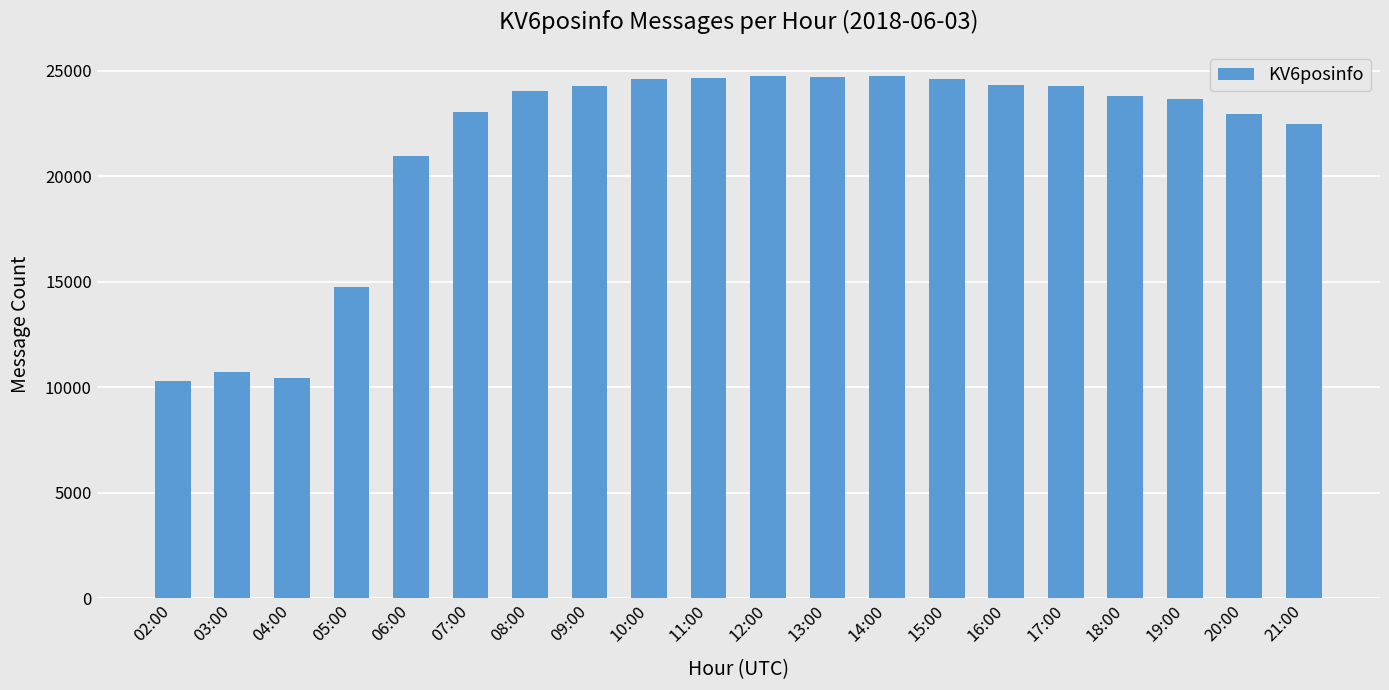

Is it true that the value at 08:00 is 6469?

False